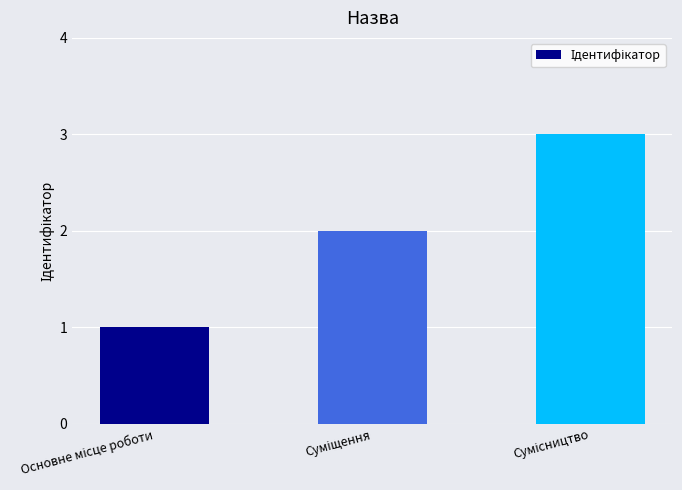

Reading right to left, extract all data points from this chart.

3	2	1